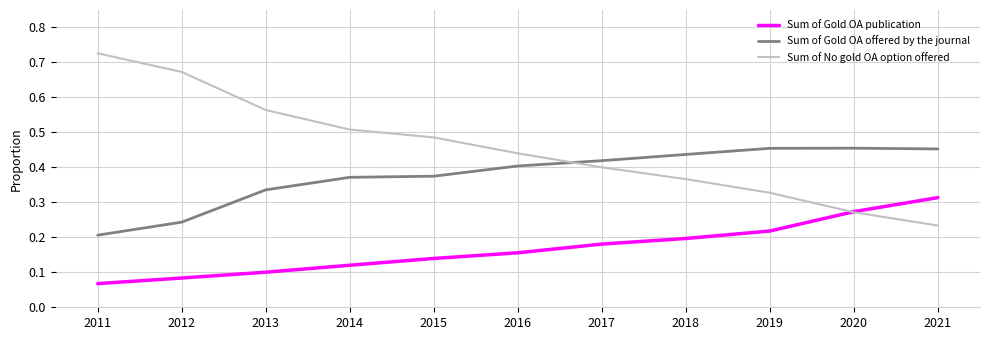

Is it true that Sum of Gold OA publication equals 0.2 at 2016?

True